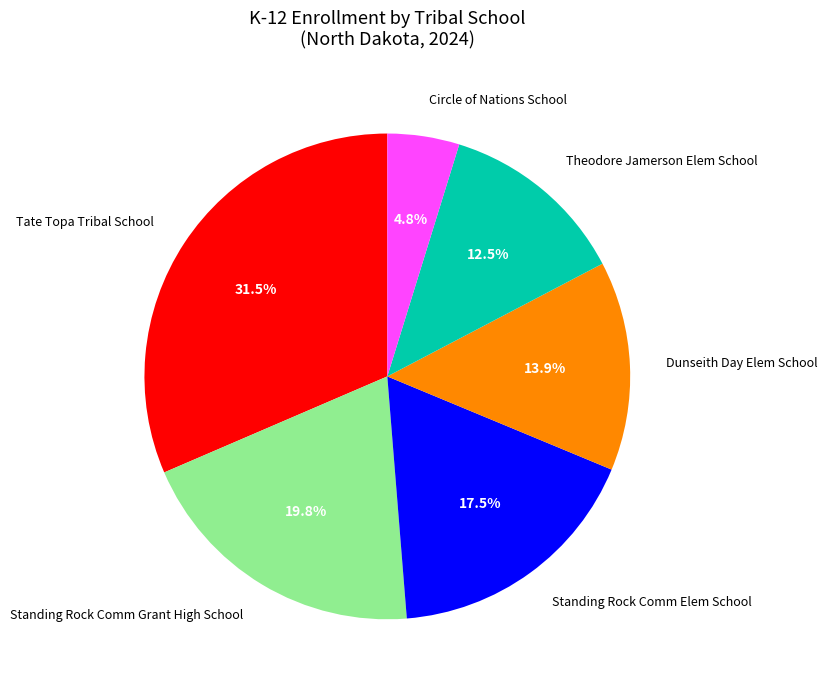

What is the ratio of the value at Standing Rock Comm Grant High School to the value at Theodore Jamerson Elem School?

1.6